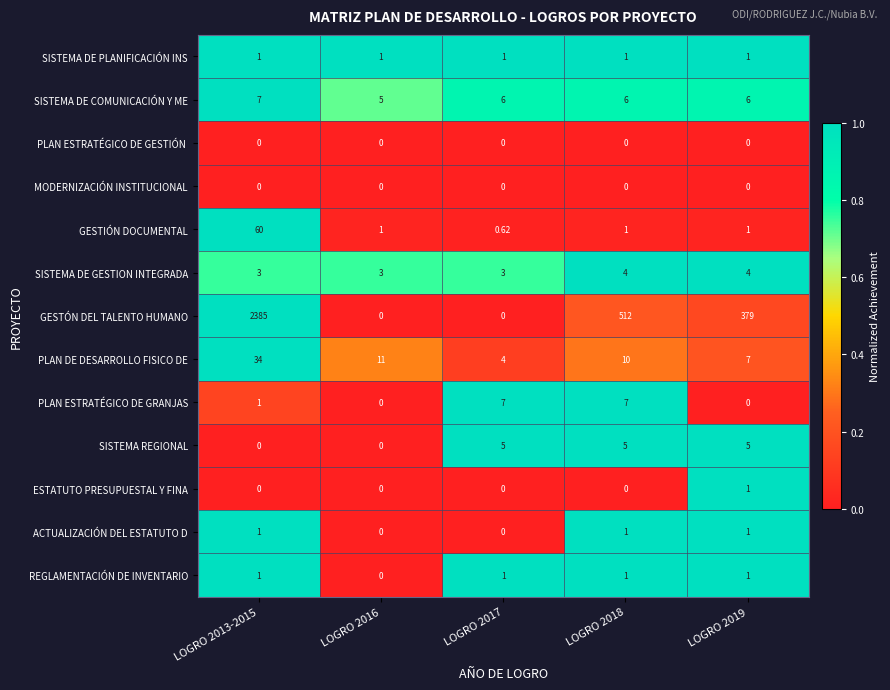

Which series has the largest total across all categories?

GESTÓN DEL TALENTO HUMANO